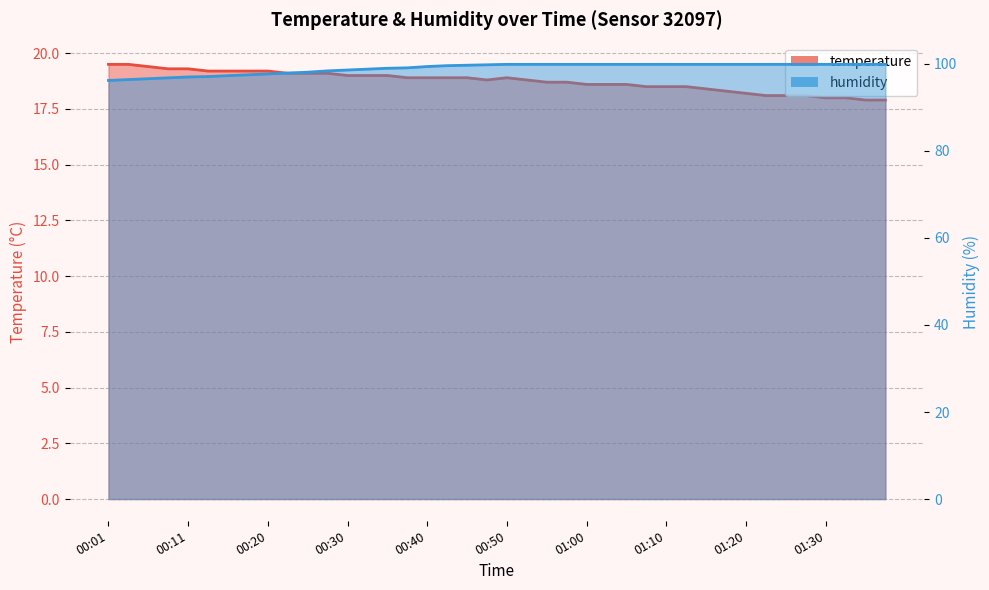

How many categories are shown in the chart?

40